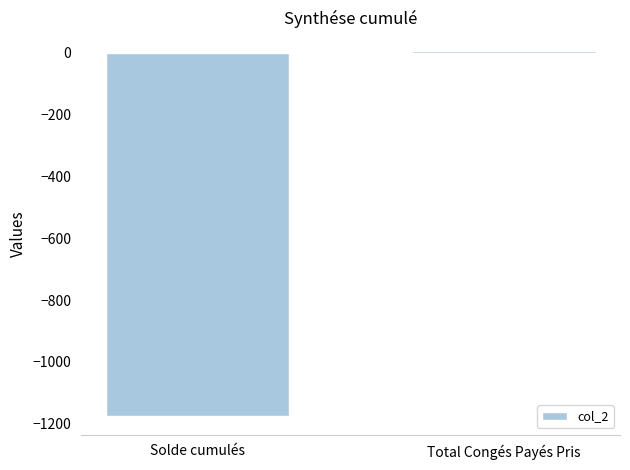

What is the difference between the values at Solde cumulés and Total Congés Payés Pris?

1182.2